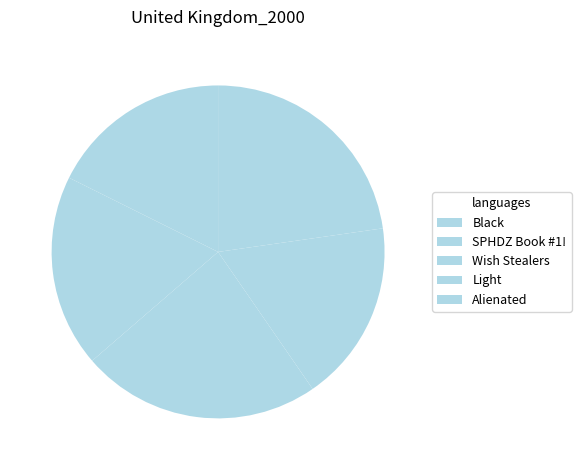

Is it true that Light is 18% of the pie?

True